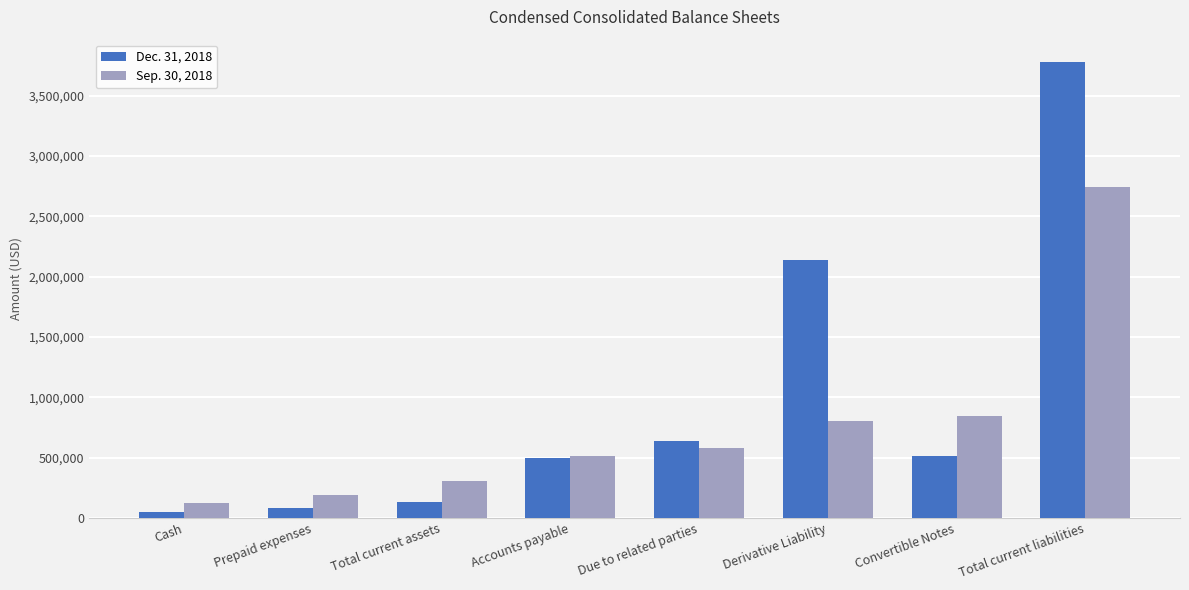

The value of Sep. 30, 2018 at Total current liabilities is 664026. True or false?

False